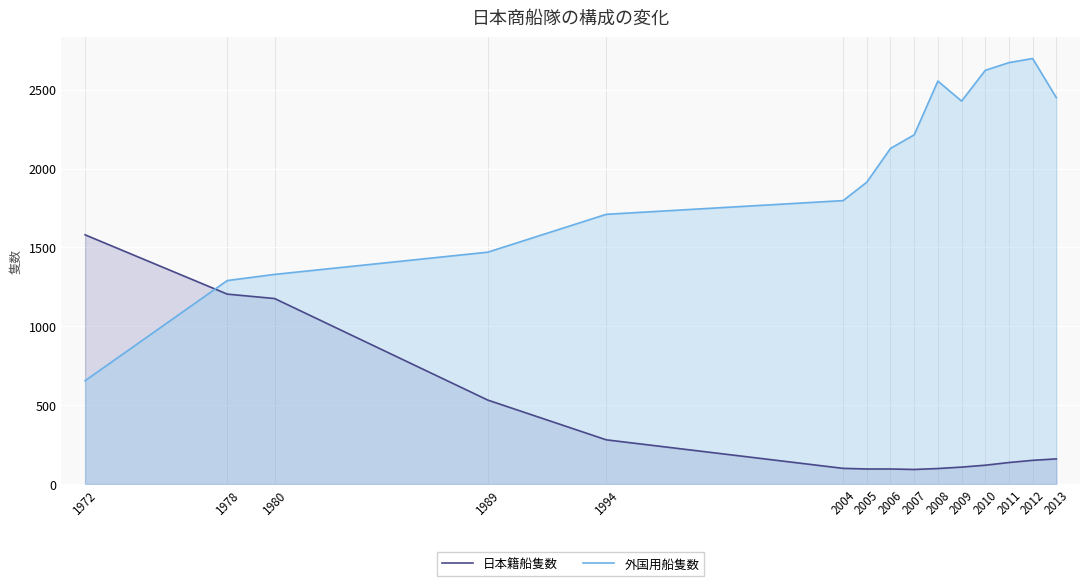

Is it true that 日本籍船隻数 equals 63 at 2004?

False